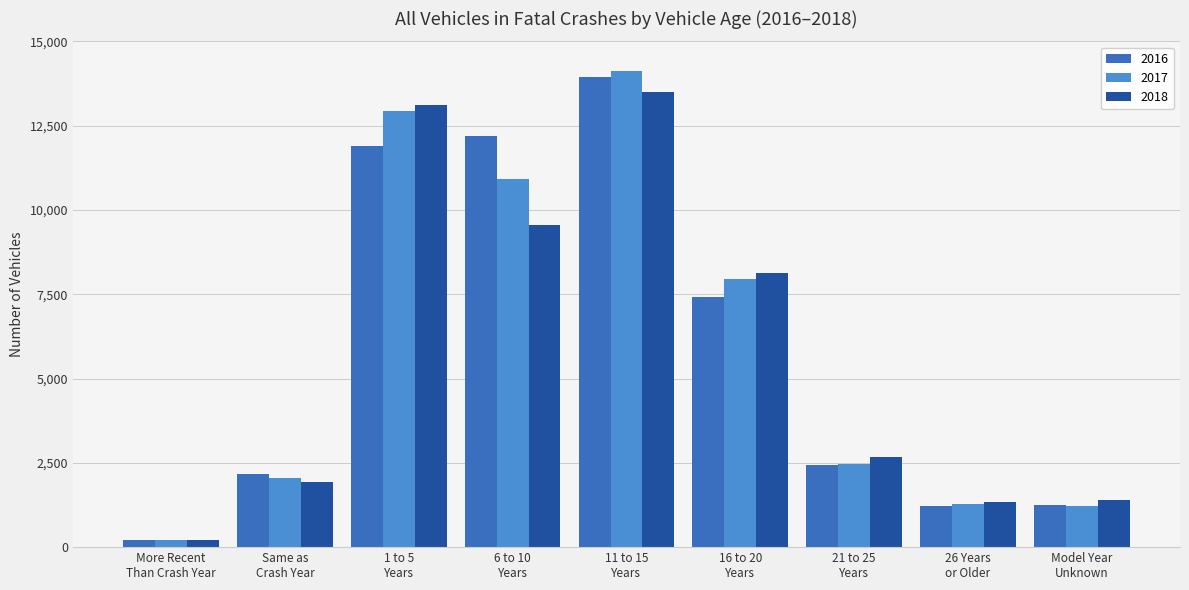

Is the value of 2017 at 26 Years
or Older greater than the value of 2018 at More Recent
Than Crash Year?

Yes